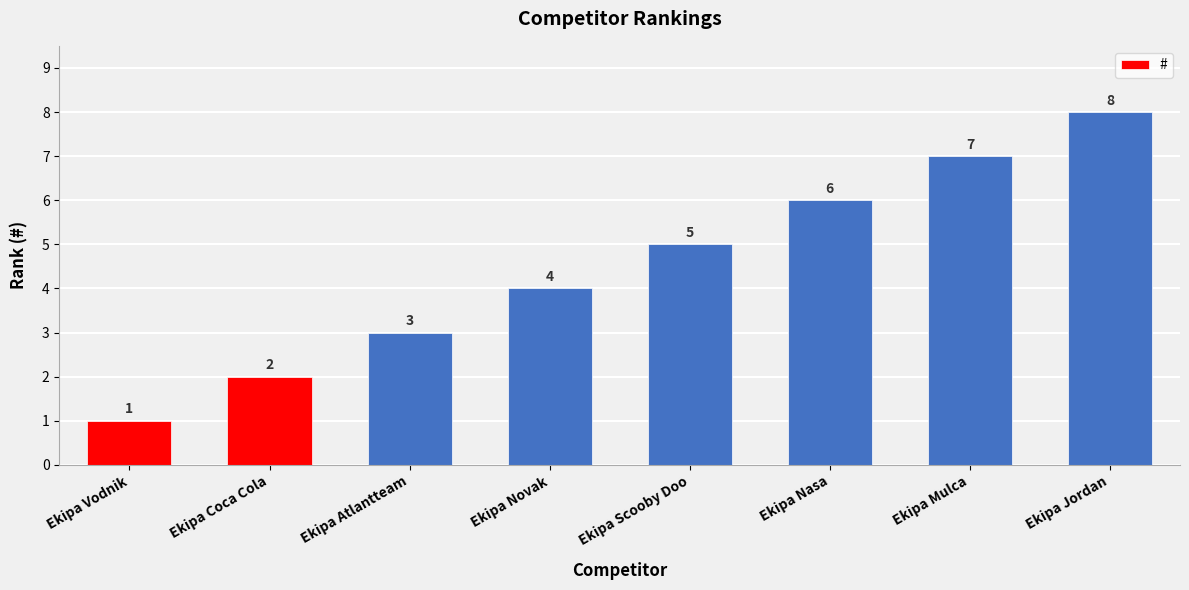

What is the difference between the values at Ekipa Atlantteam and Ekipa Nasa?

3